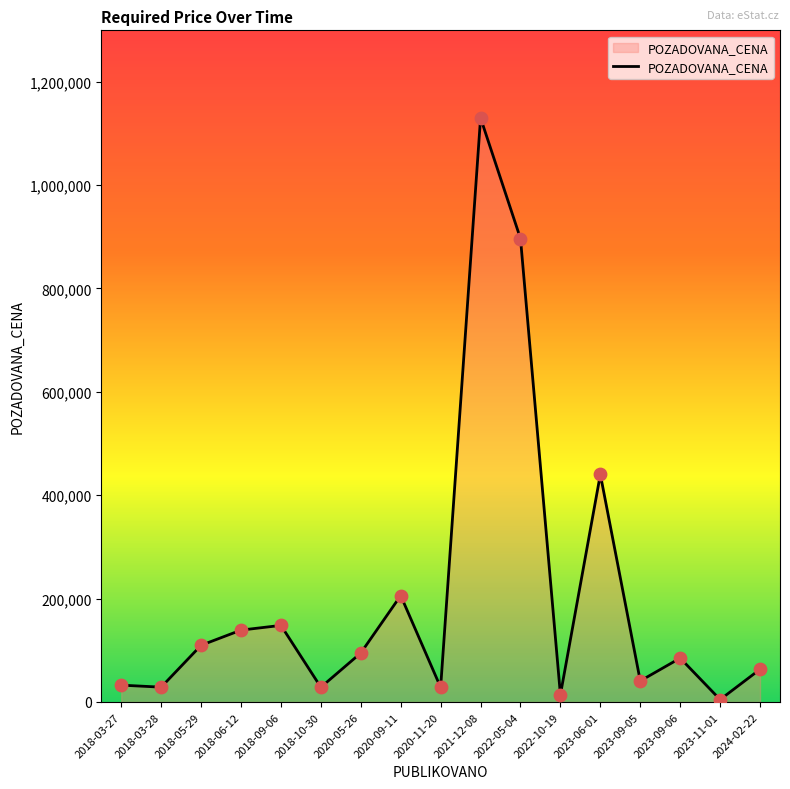

Which has a higher value, 2018-10-30 or 2024-02-22?

2024-02-22